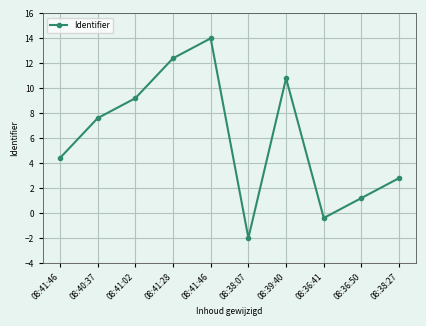

What is the average value?

6.0